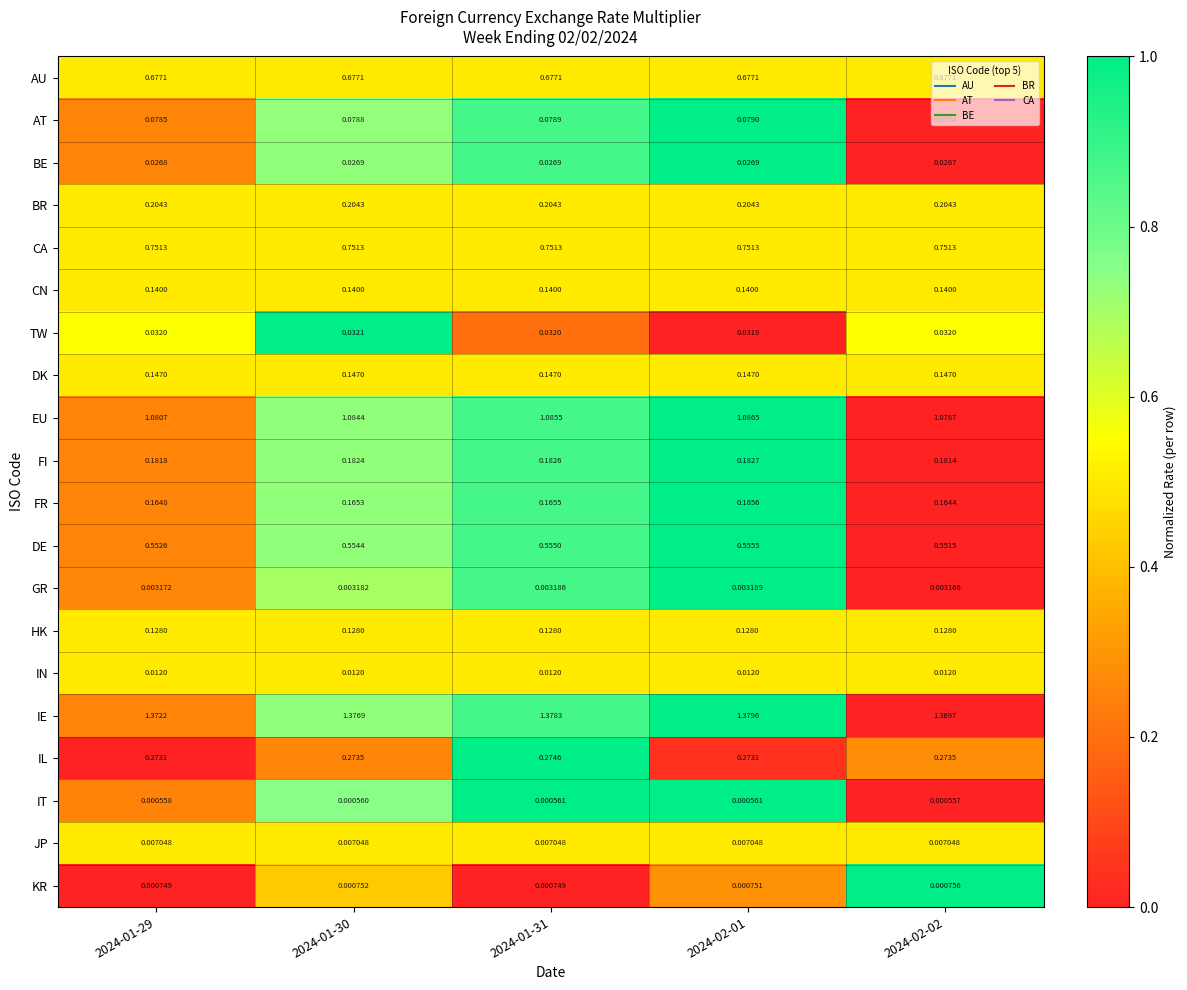

Count the number of categories in the chart.

5